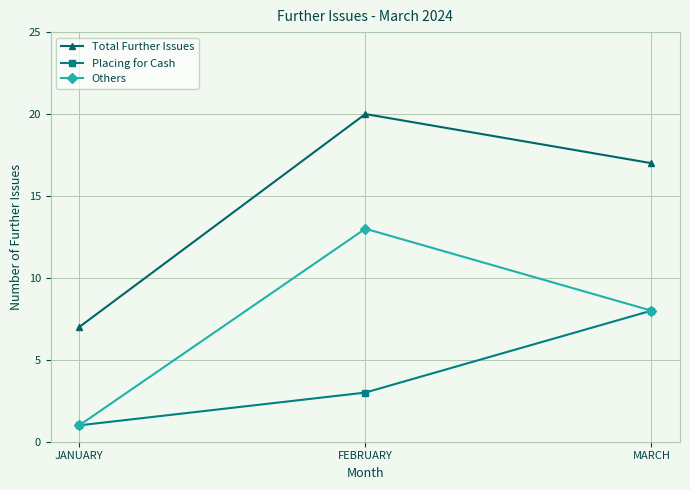

What are all the series names shown in the legend?

Total Further Issues, Placing for Cash, Others